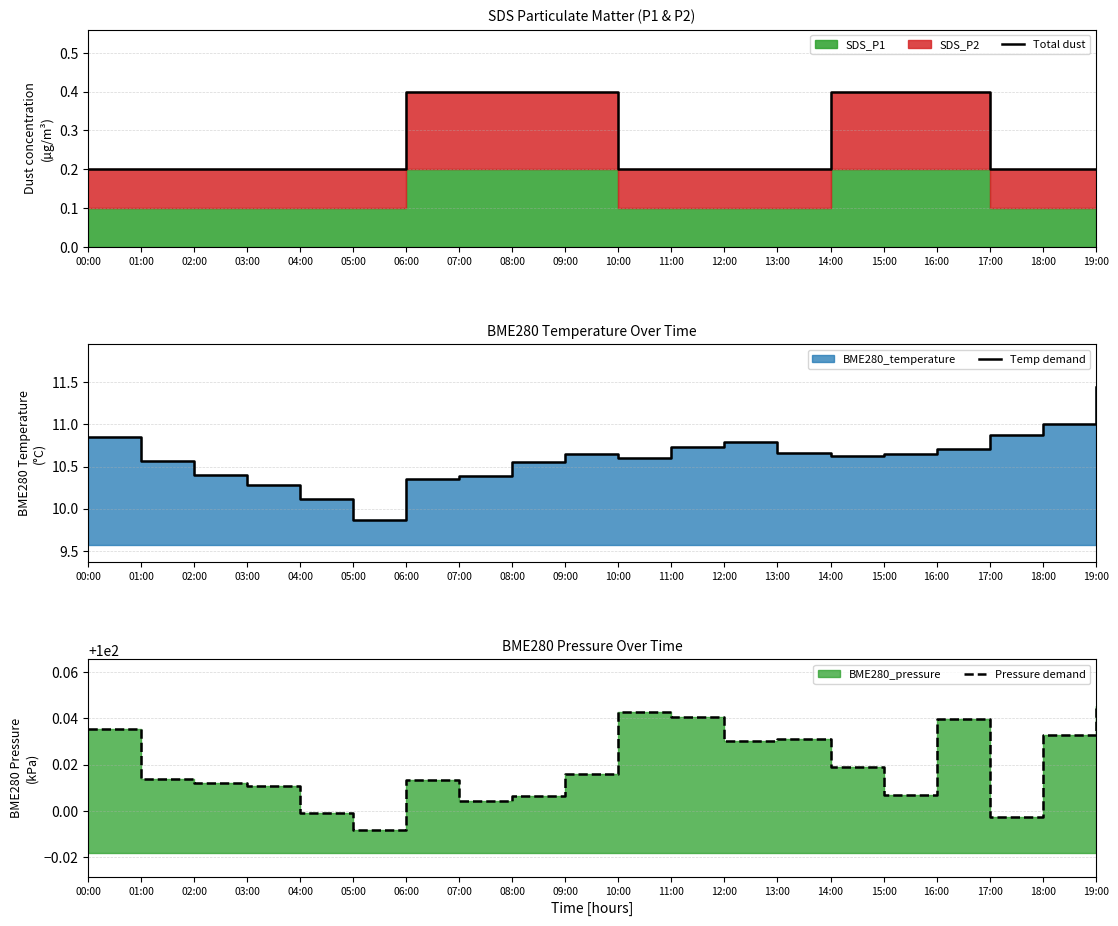

Where is the first local minimum for Temp demand?

05:00